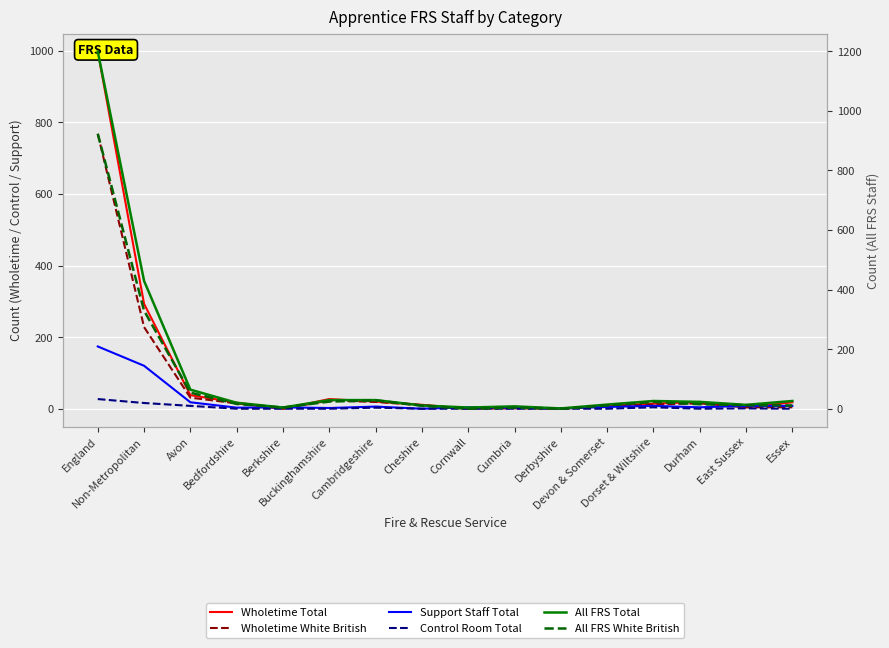

Rank the series by their maximum value, from lowest to highest.

Control Room Total, Support Staff Total, Wholetime White British, All FRS White British, Wholetime Total, All FRS Total